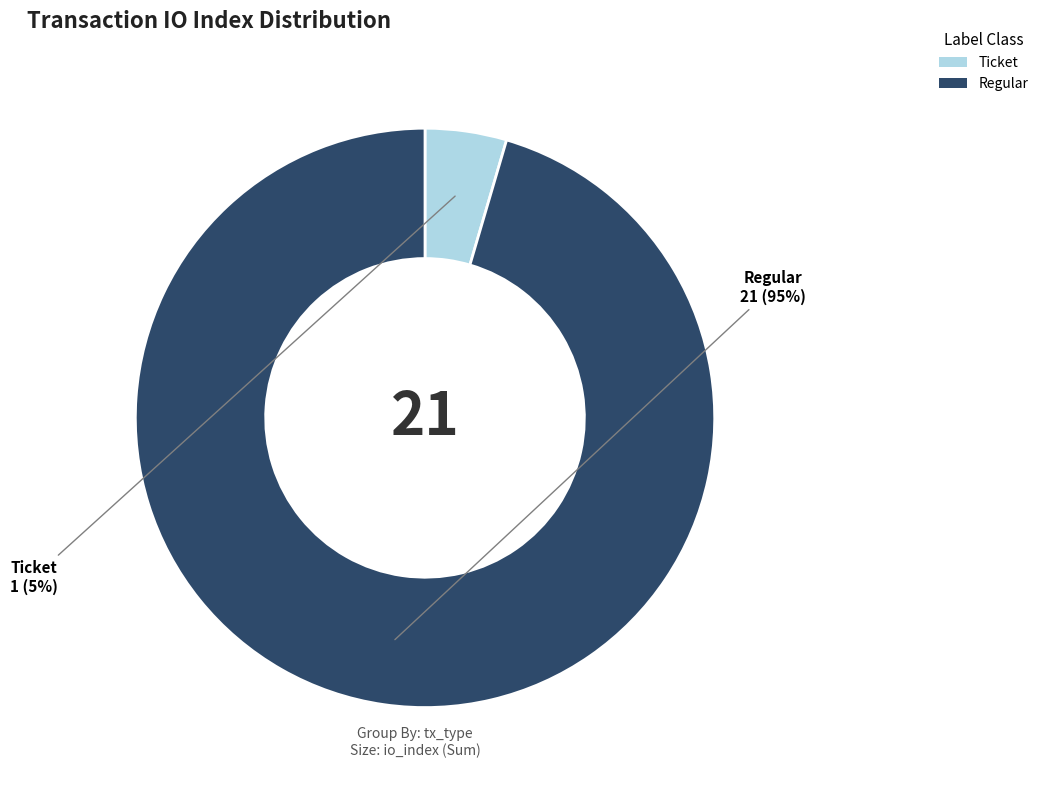

Does Regular account for over 50% of the chart?

Yes